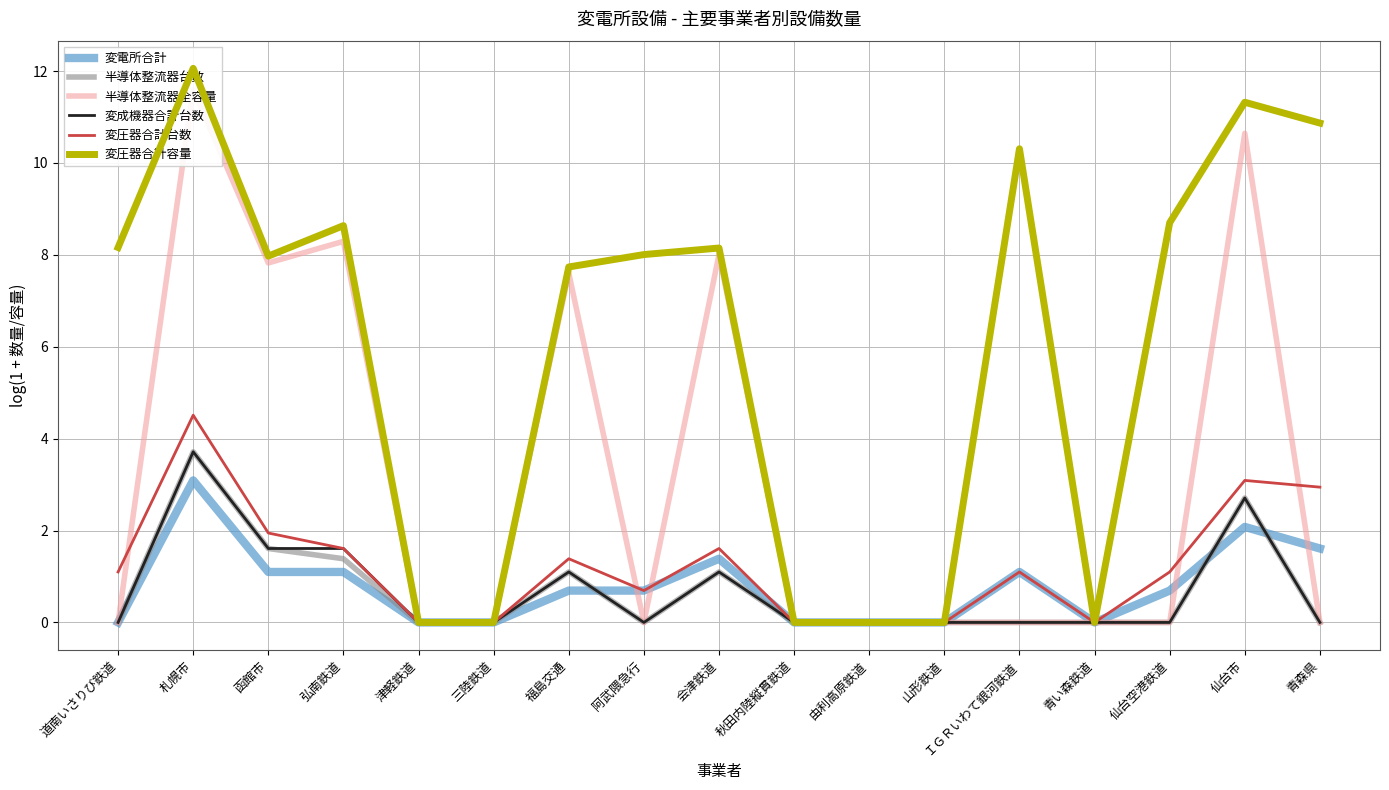

Which category has the highest value across all series?

札幌市